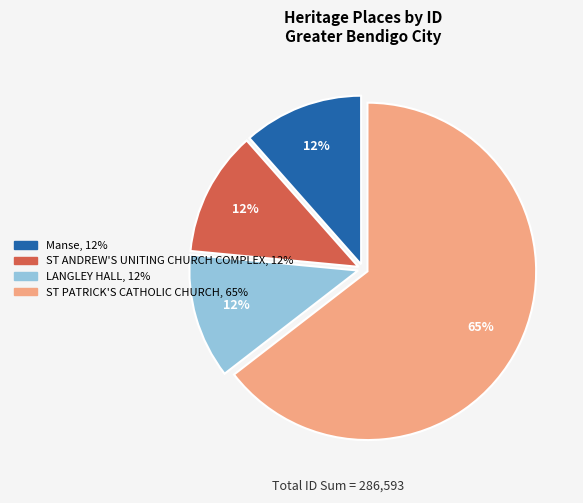

Which slice represents more than half of the pie?

ST PATRICK'S CATHOLIC CHURCH